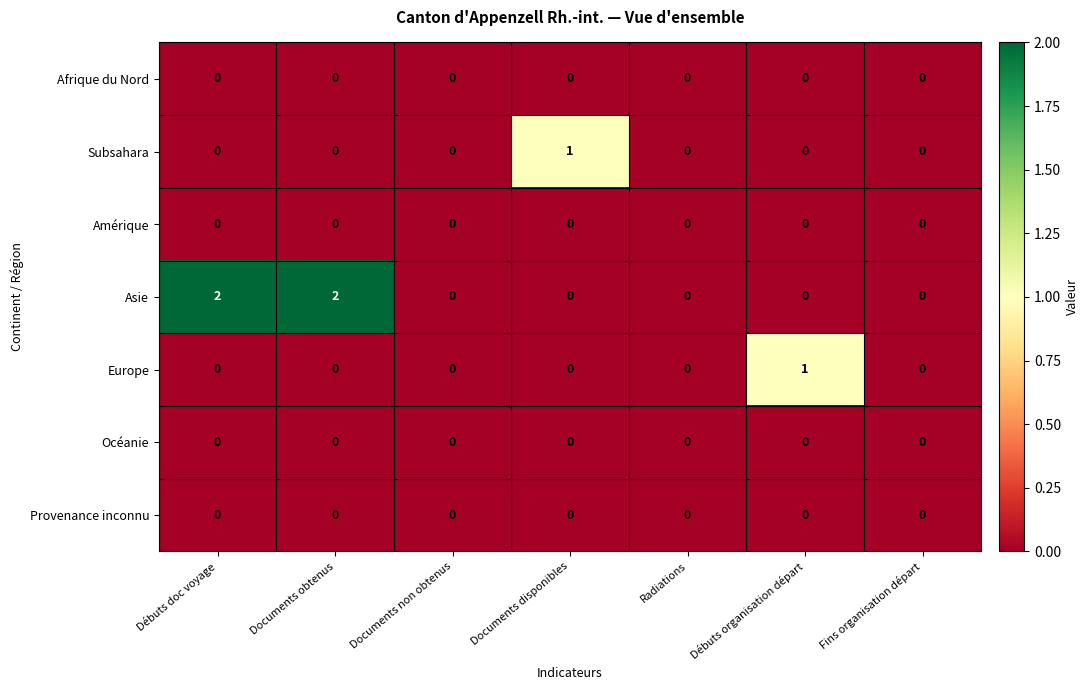

What is the total value across all series at Débuts doc voyage?

2